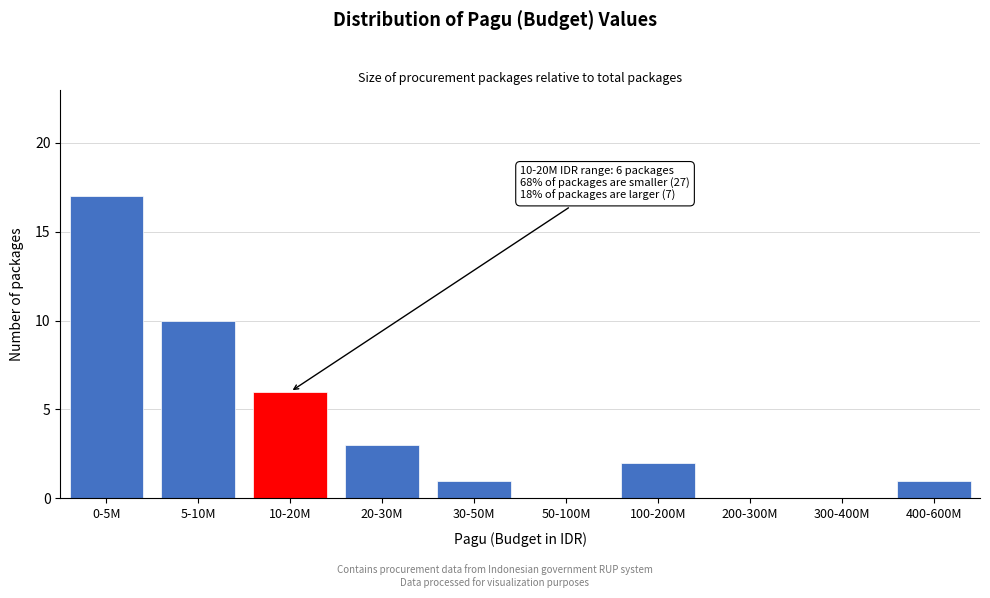

Reading left to right, extract all data points from this chart.

0-5M=17	5-10M=10	10-20M=6	20-30M=3	30-50M=1	50-100M=0	100-200M=2	200-300M=0	300-400M=0	400-600M=1